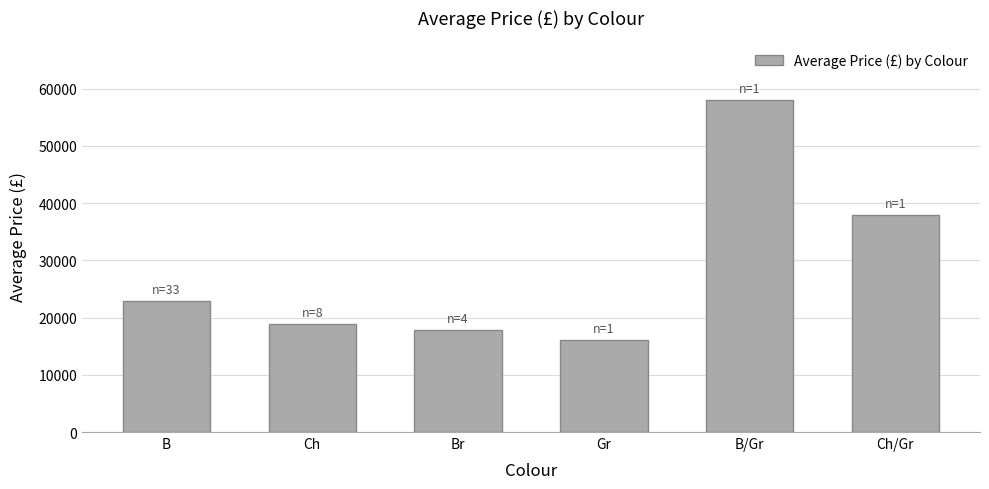

How many categories are shown in the chart?

6